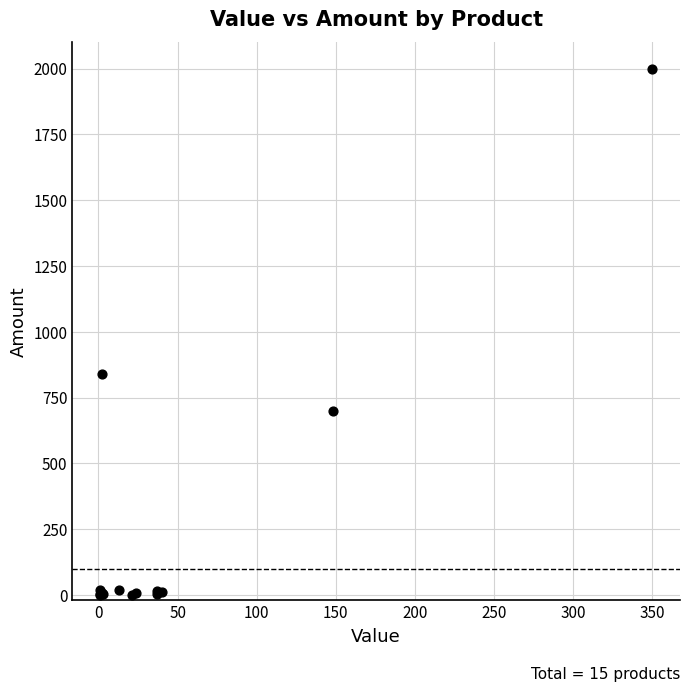

What Y value in the scatter plot is closest to 1000?

840